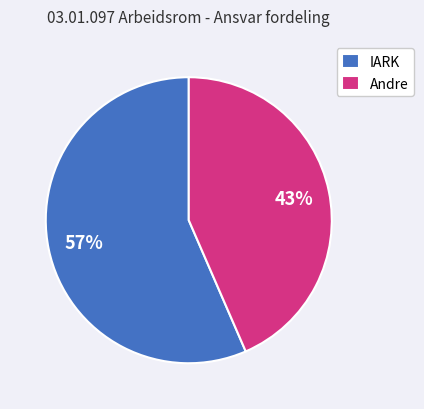

Which slice is the smallest?

Andre